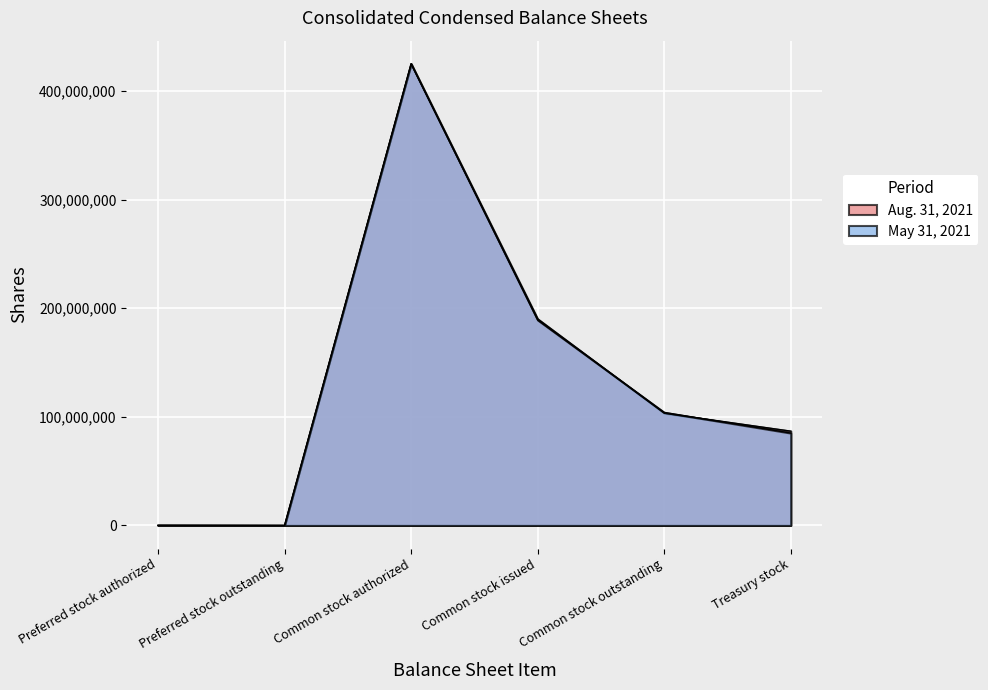

What is the difference between the maximum and minimum values in the Aug. 31, 2021 series?

425000000